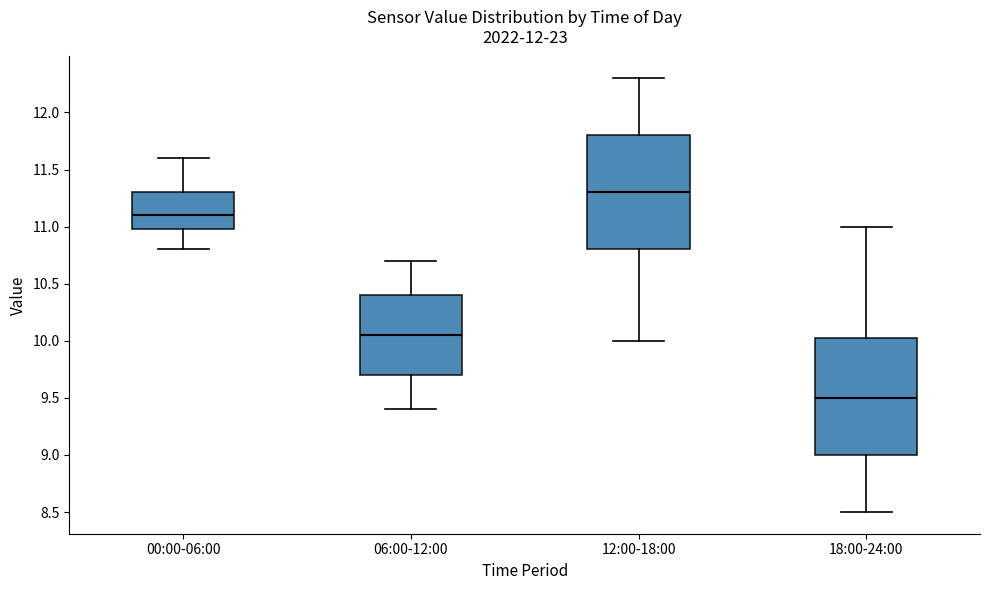

Reading left to right, transcribe this box plot: for each box, give where its median line is, the range the box spans, and where its two whiskers end, as read against the y-axis. The values are not printed on the chart, so give them approximately, as read against the axis.

00:00-06:00: median 11.10, box 11.00 to 11.30, whiskers 10.80 to 11.60
06:00-12:00: median 10.05, box 9.70 to 10.40, whiskers 9.40 to 10.70
12:00-18:00: median 11.30, box 10.80 to 11.80, whiskers 10.00 to 12.30
18:00-24:00: median 9.50, box 9.00 to 10.05, whiskers 8.50 to 11.00